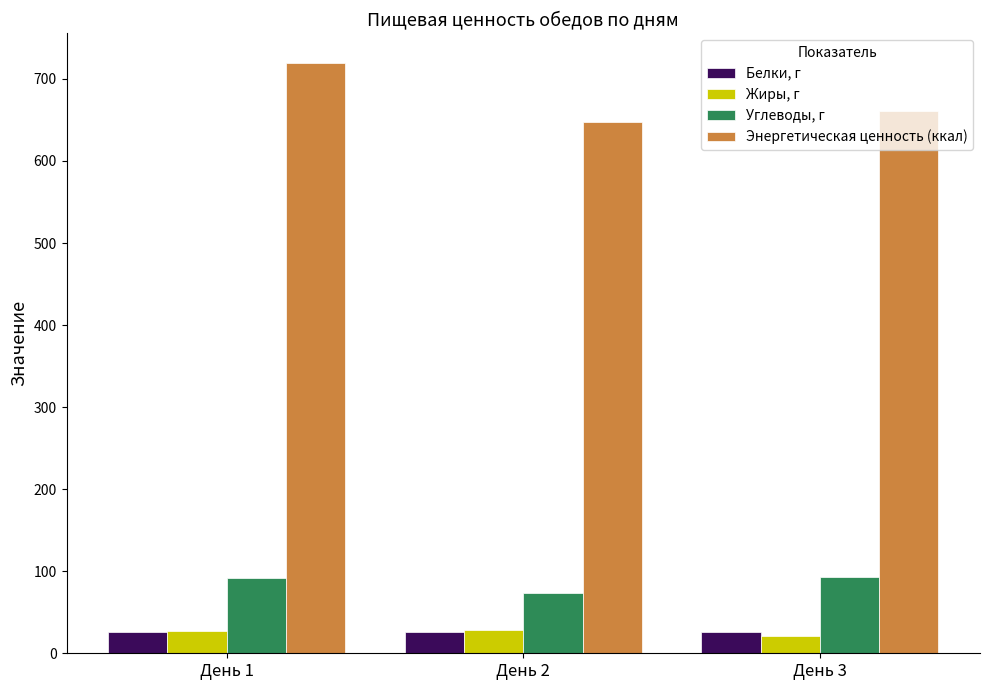

What is the difference between the Энергетическая ценность (ккал) values at День 3 and День 1?

58.8